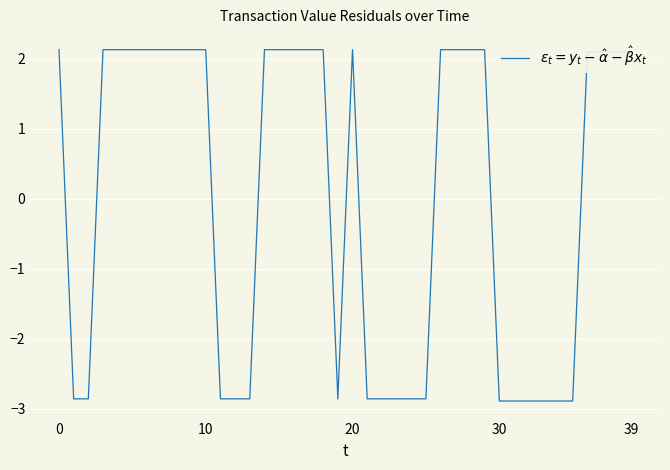

What is the maximum value shown in the chart?

2.1